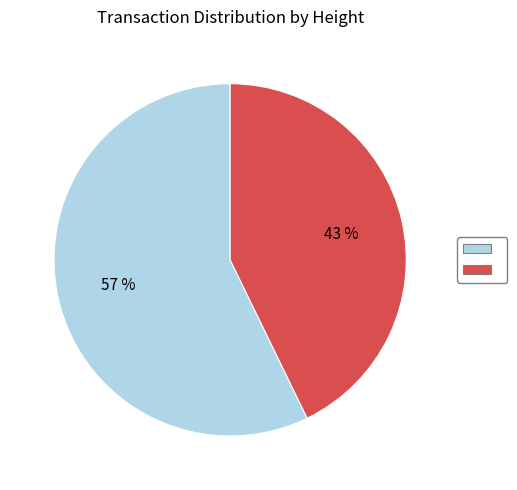

To the nearest percent, what is the average slice percentage?

50%